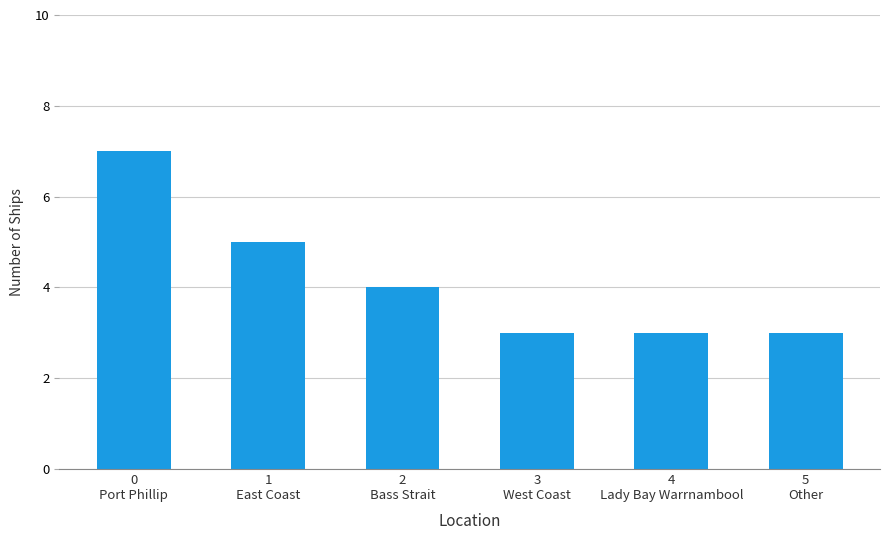

At which label is the value closest to 5?

1
East Coast